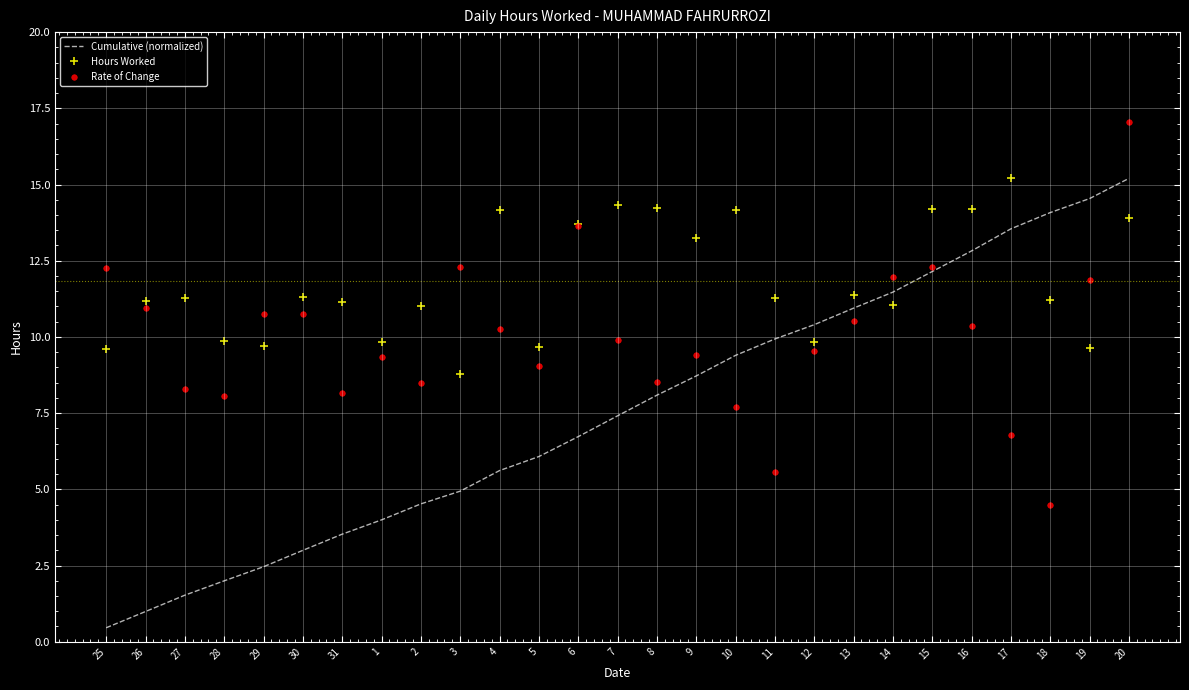

How many times do Rate of Change and Cumulative (normalized) cross each other?

4